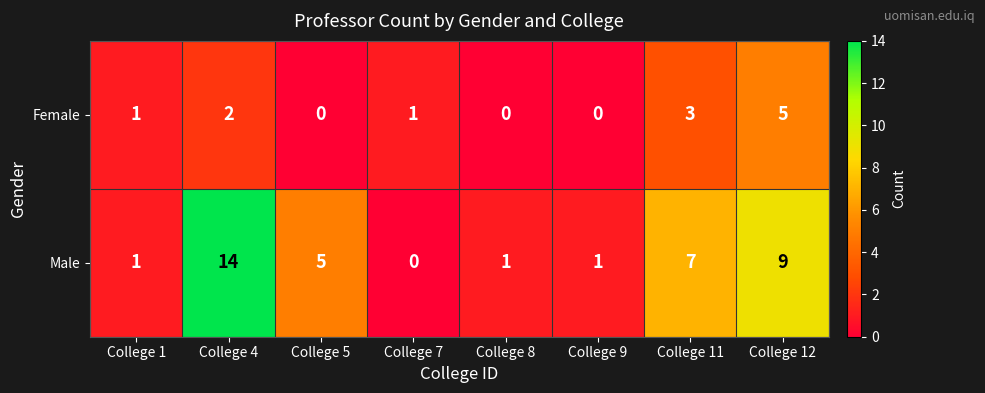

Is it true that Female equals -3 at College 8?

False